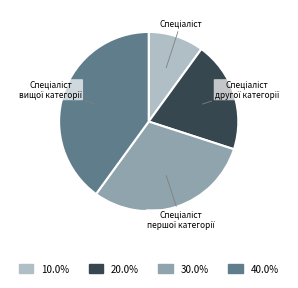

Does any single category account for the majority?

No